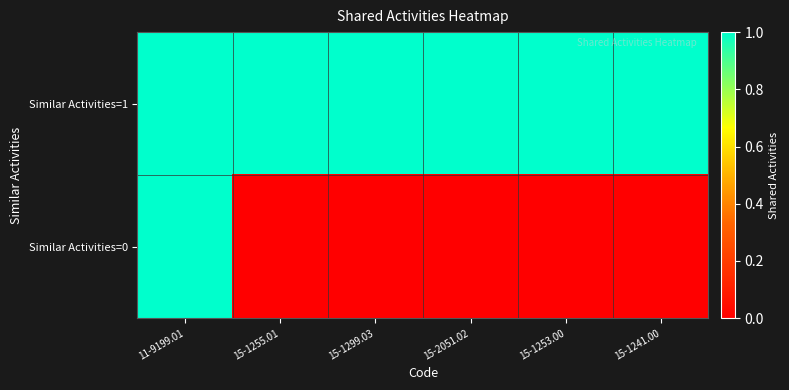

List the series in order of their overall mean, lowest first.

Similar Activities=0, Similar Activities=1